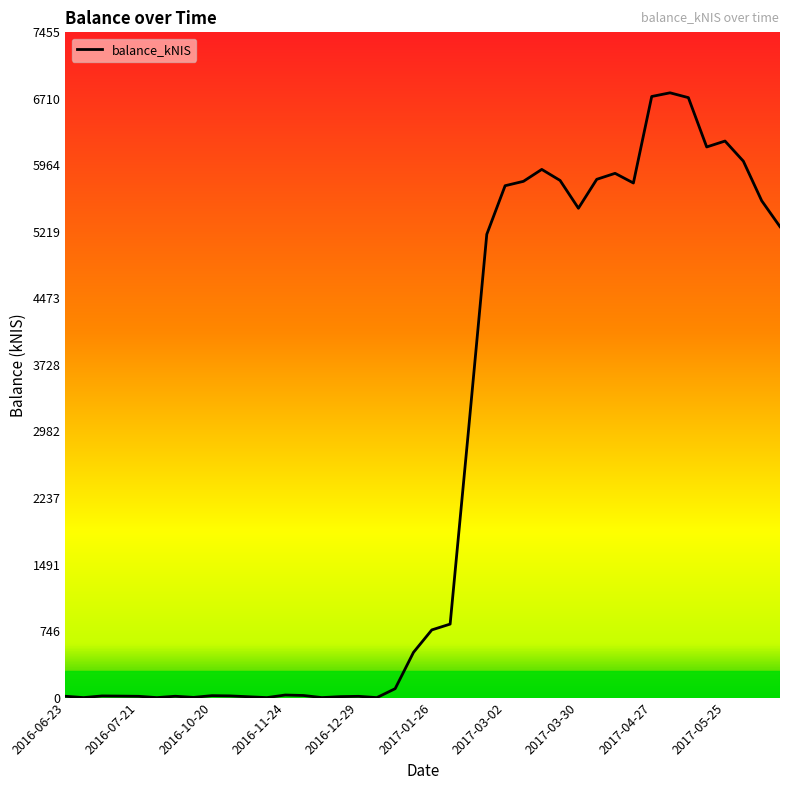

What is the difference between the maximum and minimum values?

6777.5